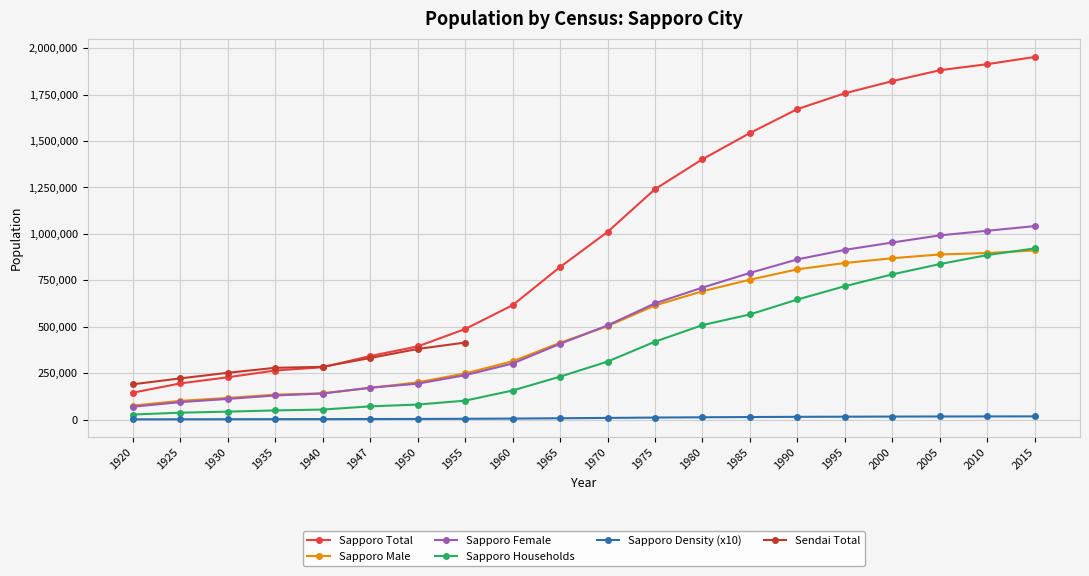

Reading left to right, extract all data points from this chart.

144630	194726	227755	264304	281758	342117	393756	487391	615628	821217	1010123	1240613	1401757	1542979	1671742	1757025	1822368	1880863	1913545	1952356